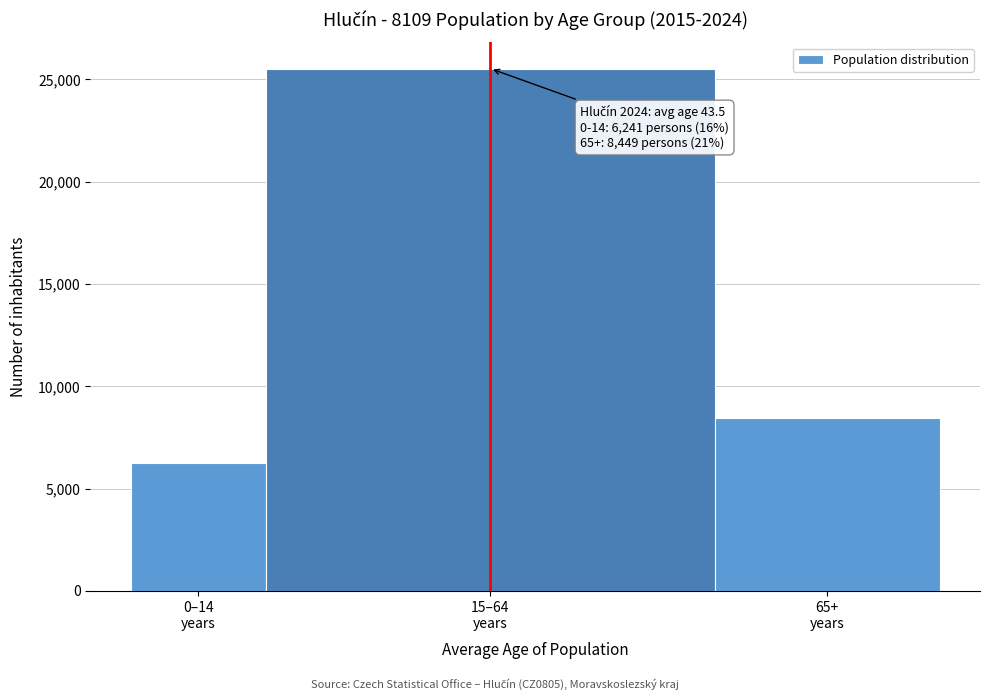

Reading right to left, what are all the values shown in this chart?

8449	25520	6241